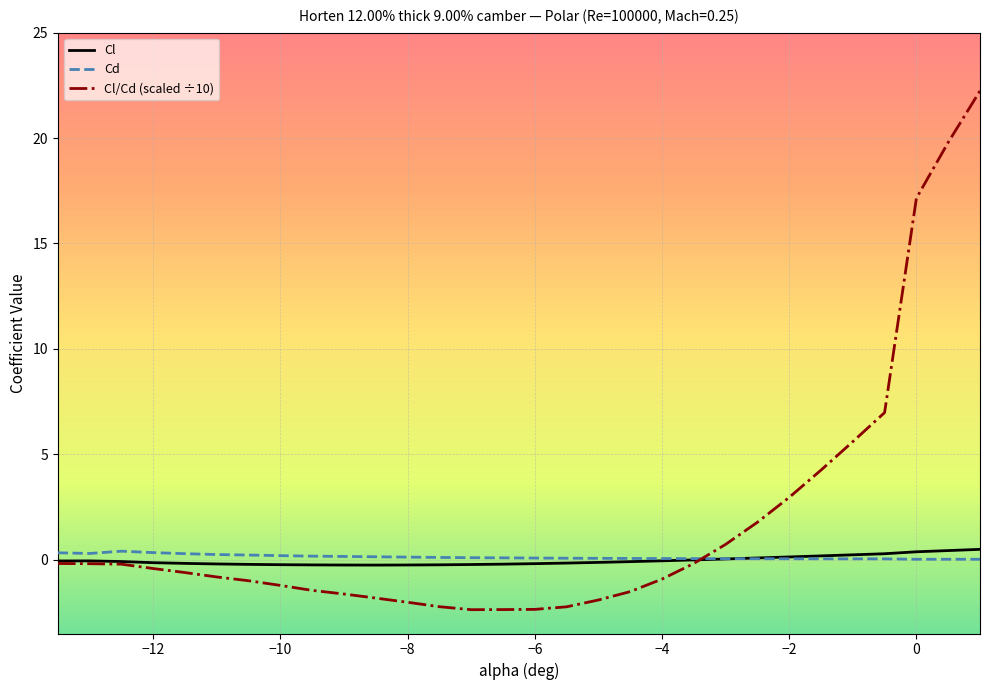

Which series has the widest spread of values?

Cl/Cd (scaled ÷10)